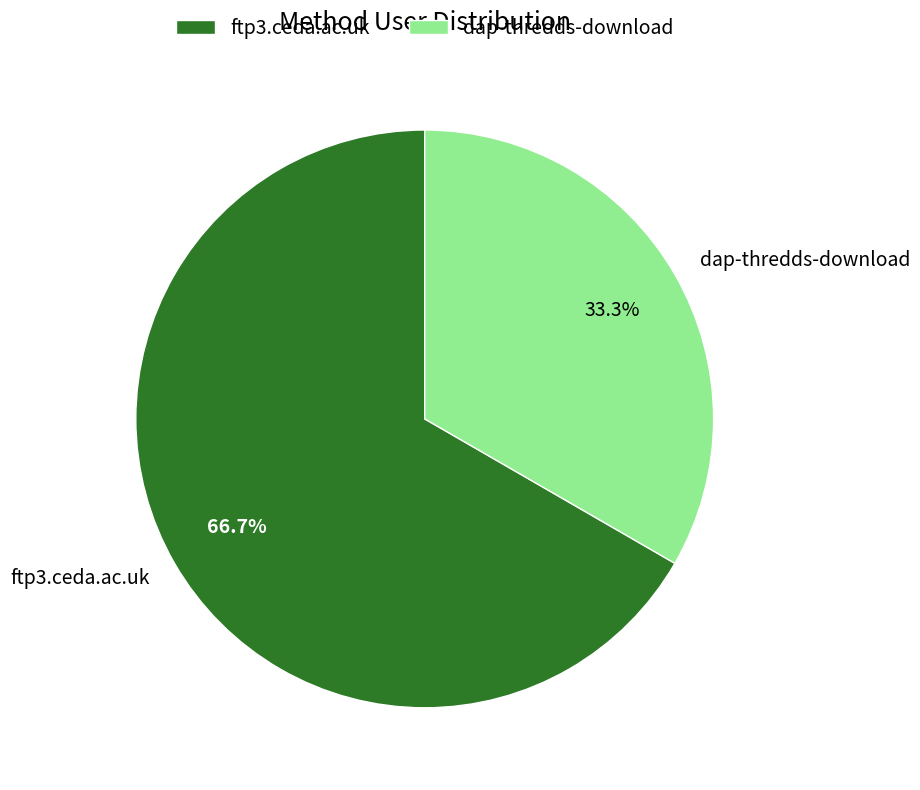

The ftp3.ceda.ac.uk slice represents 59% of the pie. True or false?

False